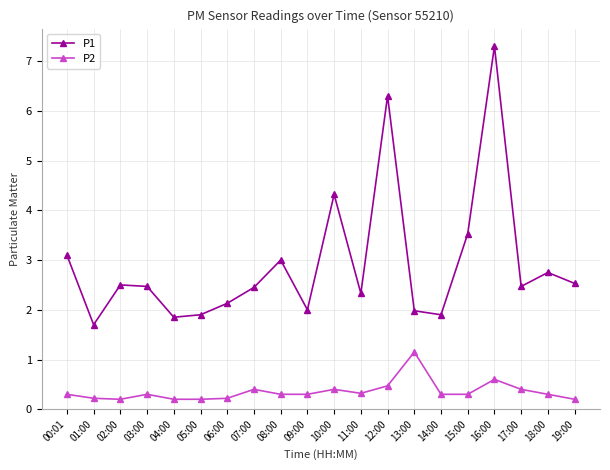

Which series has the largest total across all categories?

P1